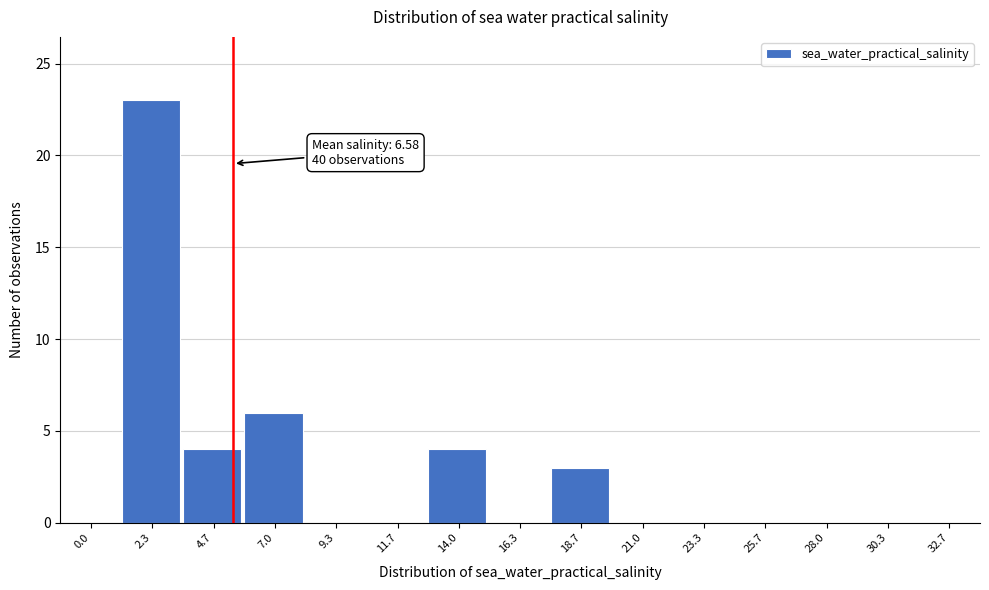

Reading left to right, list all the values displayed in this chart.

0.0=0	2.3=23	4.7=4	7.0=6	9.3=0	11.7=0	14.0=4	16.3=0	18.7=3	21.0=0	23.3=0	25.7=0	28.0=0	30.3=0	32.7=0